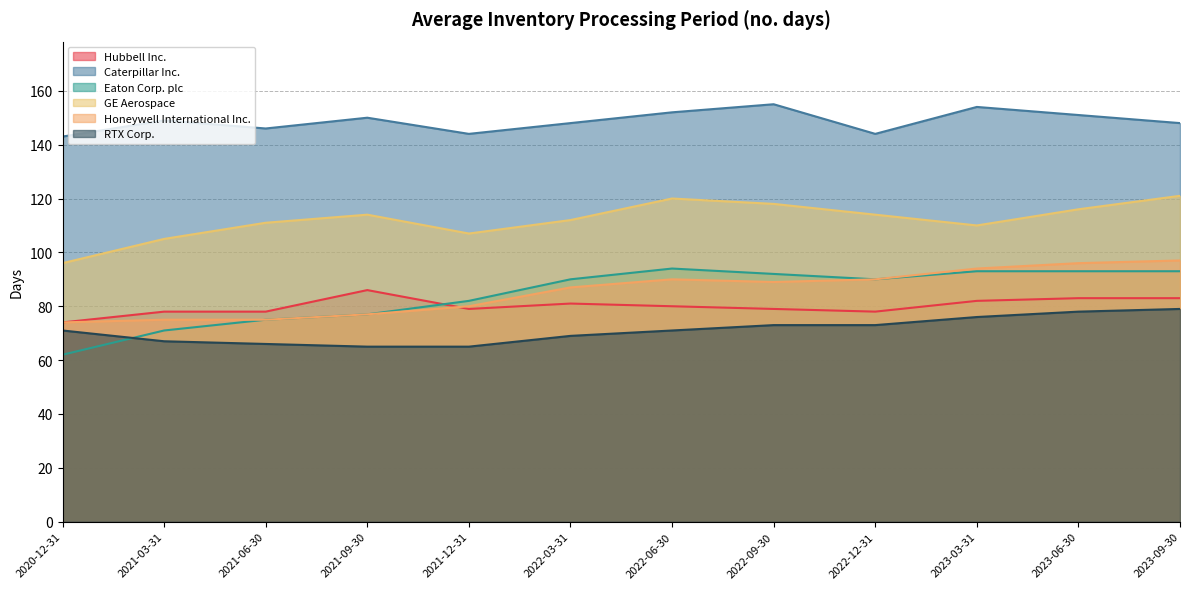

True or false: RTX Corp. and Honeywell International Inc. cross at least once.

False